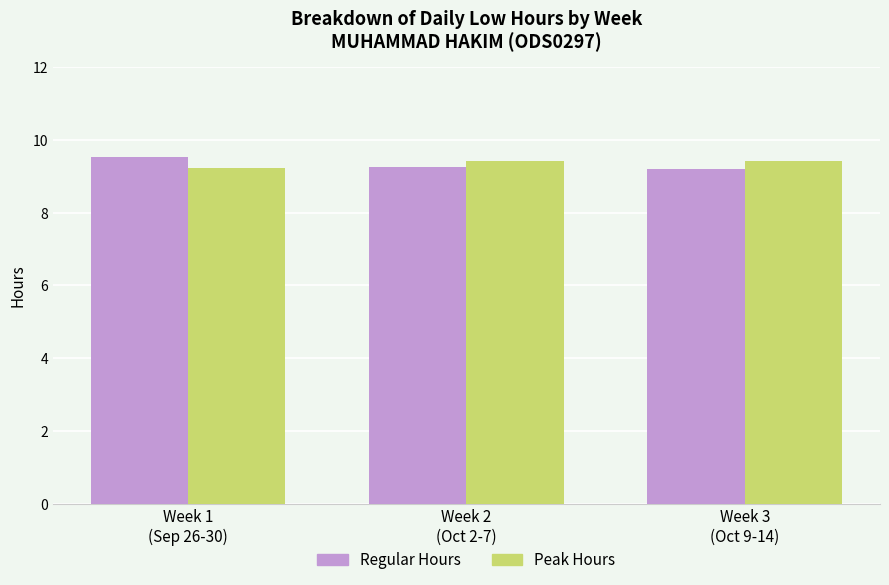

Count the Regular Hours values in the range 9 to 10.

3